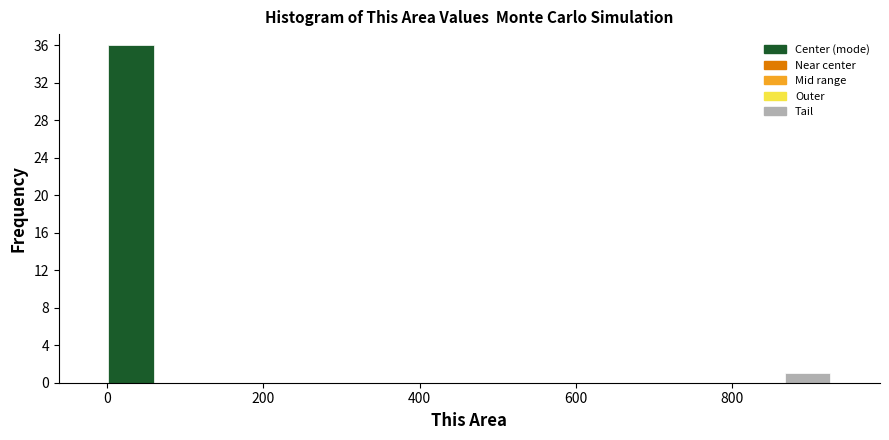

Around what value on the x-axis is the tallest bar? Give the approximate position of its centre, as read against the axis.

40